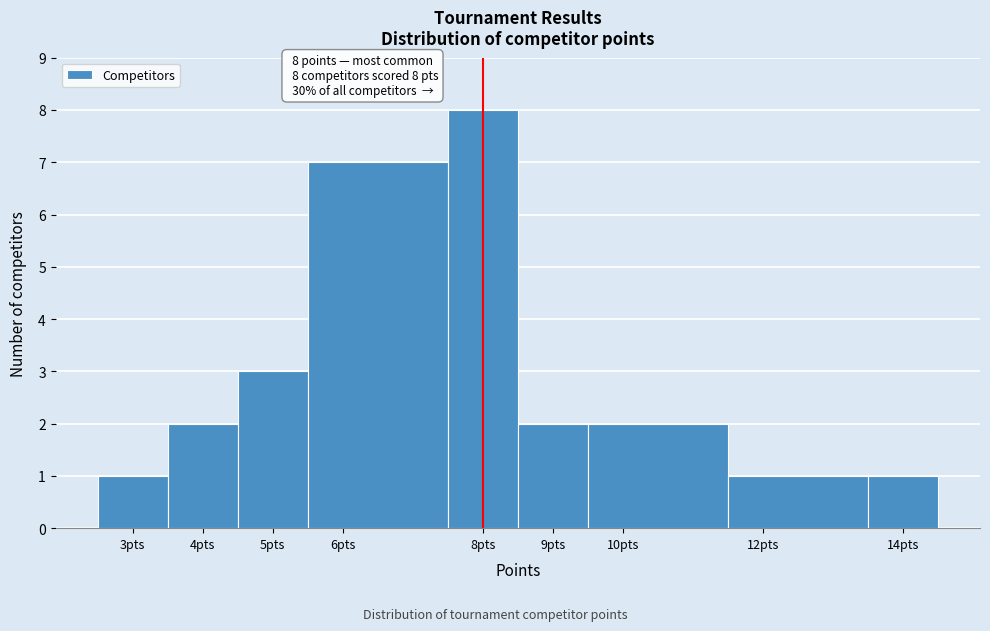

Over which range of the x-axis is the bar tallest?

7.5 to 8.5